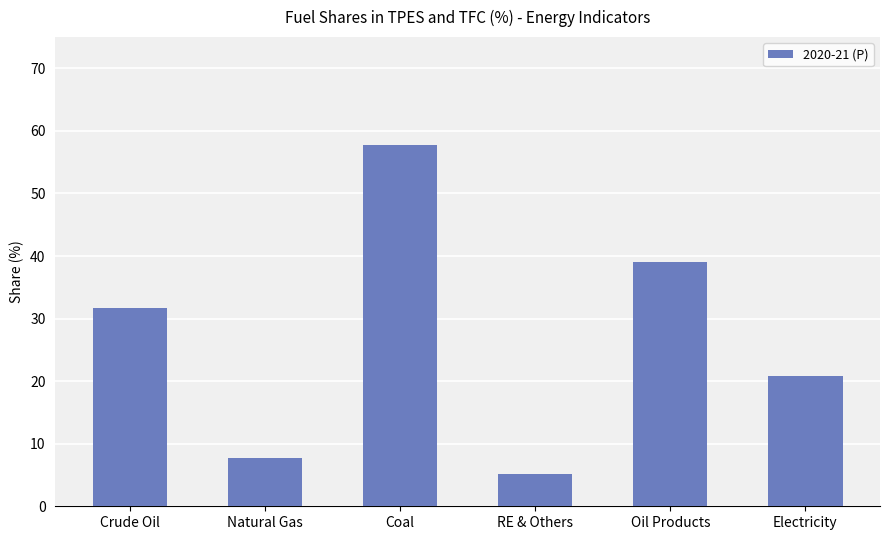

What is the maximum value shown in the chart?

57.7